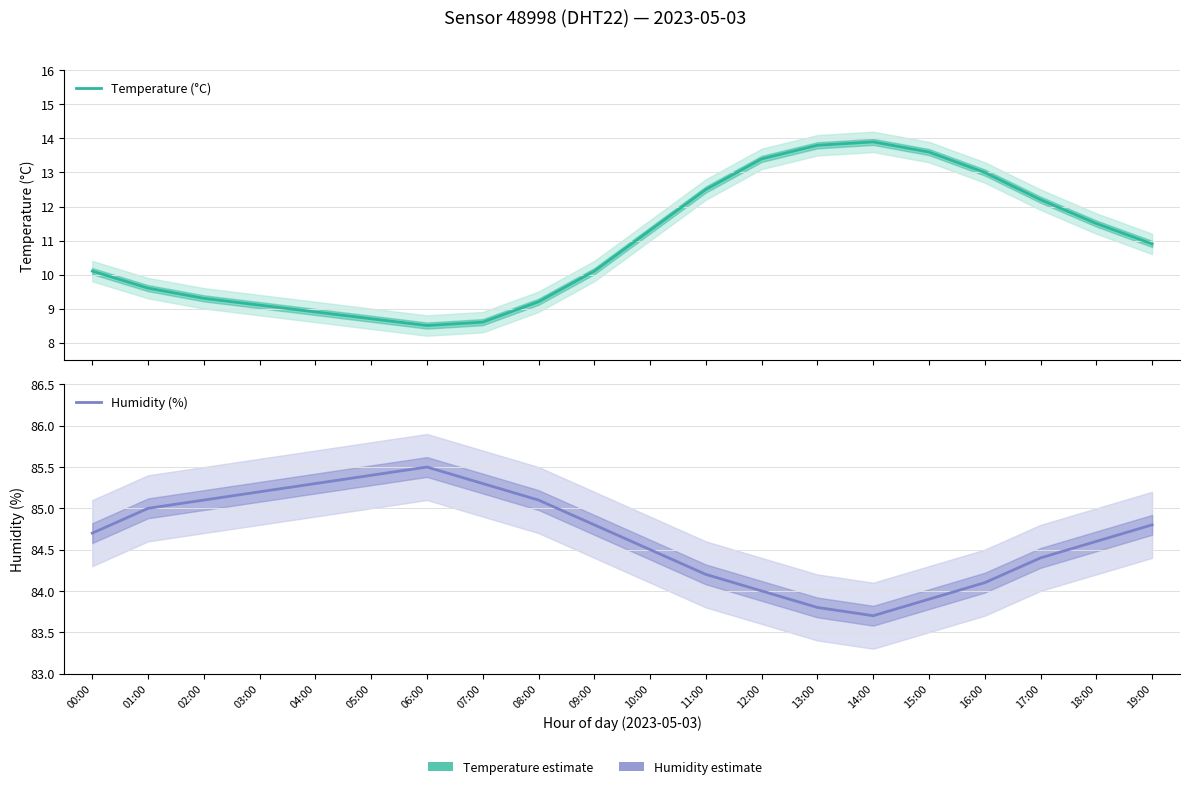

True or false: Temperature (°C) has a value of 9.1 at 03:00.

True